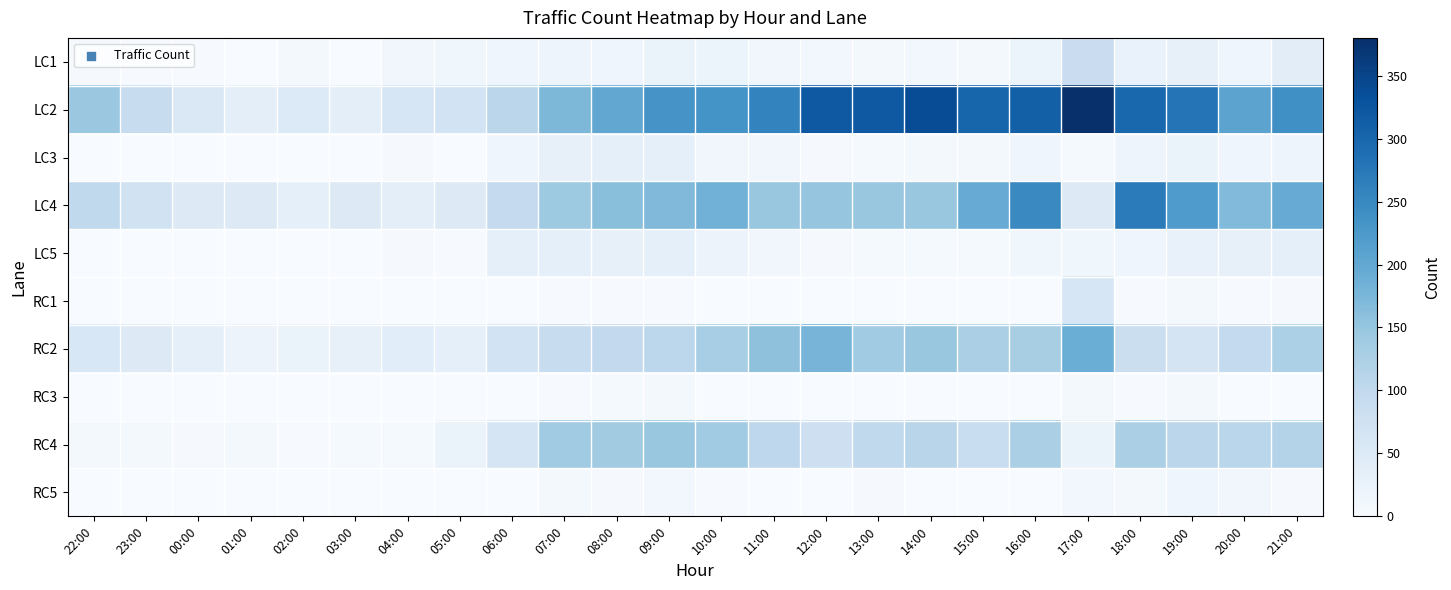

Reading left to right, list all the values displayed in this chart.

LC1: 22:00=3	23:00=2	00:00=2	01:00=1	02:00=8	03:00=1	04:00=13	05:00=14	06:00=17	07:00=19	08:00=17	09:00=24	10:00=23	11:00=12	12:00=9	13:00=7	14:00=10	15:00=8	16:00=20	17:00=87	18:00=26	19:00=30	20:00=17	21:00=39
LC2: 22:00=144	23:00=92	00:00=55	01:00=36	02:00=51	03:00=37	04:00=60	05:00=71	06:00=108	07:00=173	08:00=201	09:00=233	10:00=234	11:00=257	12:00=320	13:00=320	14:00=338	15:00=302	16:00=309	17:00=380	18:00=299	19:00=280	20:00=207	21:00=240
LC3: 22:00=0	23:00=0	00:00=0	01:00=0	02:00=0	03:00=0	04:00=4	05:00=1	06:00=15	07:00=31	08:00=33	09:00=35	10:00=12	11:00=13	12:00=4	13:00=5	14:00=6	15:00=7	16:00=15	17:00=5	18:00=18	19:00=24	20:00=15	21:00=18
LC4: 22:00=100	23:00=72	00:00=50	01:00=50	02:00=34	03:00=50	04:00=37	05:00=50	06:00=95	07:00=142	08:00=161	09:00=170	10:00=184	11:00=146	12:00=151	13:00=146	14:00=147	15:00=194	16:00=248	17:00=49	18:00=270	19:00=222	20:00=169	21:00=193
LC5: 22:00=0	23:00=0	00:00=0	01:00=0	02:00=0	03:00=0	04:00=3	05:00=2	06:00=34	07:00=35	08:00=30	09:00=34	10:00=21	11:00=12	12:00=4	13:00=5	14:00=5	15:00=5	16:00=14	17:00=14	18:00=17	19:00=28	20:00=31	21:00=34
RC1: 22:00=0	23:00=0	00:00=0	01:00=0	02:00=0	03:00=0	04:00=0	05:00=0	06:00=0	07:00=2	08:00=2	09:00=2	10:00=1	11:00=0	12:00=0	13:00=0	14:00=0	15:00=0	16:00=1	17:00=61	18:00=2	19:00=6	20:00=2	21:00=4
RC2: 22:00=59	23:00=49	00:00=33	01:00=22	02:00=25	03:00=30	04:00=41	05:00=33	06:00=70	07:00=90	08:00=98	09:00=106	10:00=132	11:00=156	12:00=179	13:00=139	14:00=148	15:00=127	16:00=130	17:00=190	18:00=86	19:00=68	20:00=97	21:00=126
RC3: 22:00=0	23:00=0	00:00=0	01:00=0	02:00=0	03:00=0	04:00=0	05:00=0	06:00=0	07:00=2	08:00=5	09:00=6	10:00=0	11:00=0	12:00=0	13:00=1	14:00=0	15:00=0	16:00=1	17:00=6	18:00=2	19:00=8	20:00=0	21:00=0
RC4: 22:00=8	23:00=8	00:00=3	01:00=7	02:00=2	03:00=5	04:00=5	05:00=25	06:00=63	07:00=139	08:00=138	09:00=147	10:00=139	11:00=104	12:00=81	13:00=100	14:00=110	15:00=88	16:00=127	17:00=25	18:00=127	19:00=107	20:00=109	21:00=116
RC5: 22:00=0	23:00=0	00:00=1	01:00=0	02:00=0	03:00=0	04:00=0	05:00=0	06:00=1	07:00=7	08:00=3	09:00=10	10:00=2	11:00=1	12:00=0	13:00=3	14:00=0	15:00=0	16:00=1	17:00=9	18:00=6	19:00=17	20:00=12	21:00=4